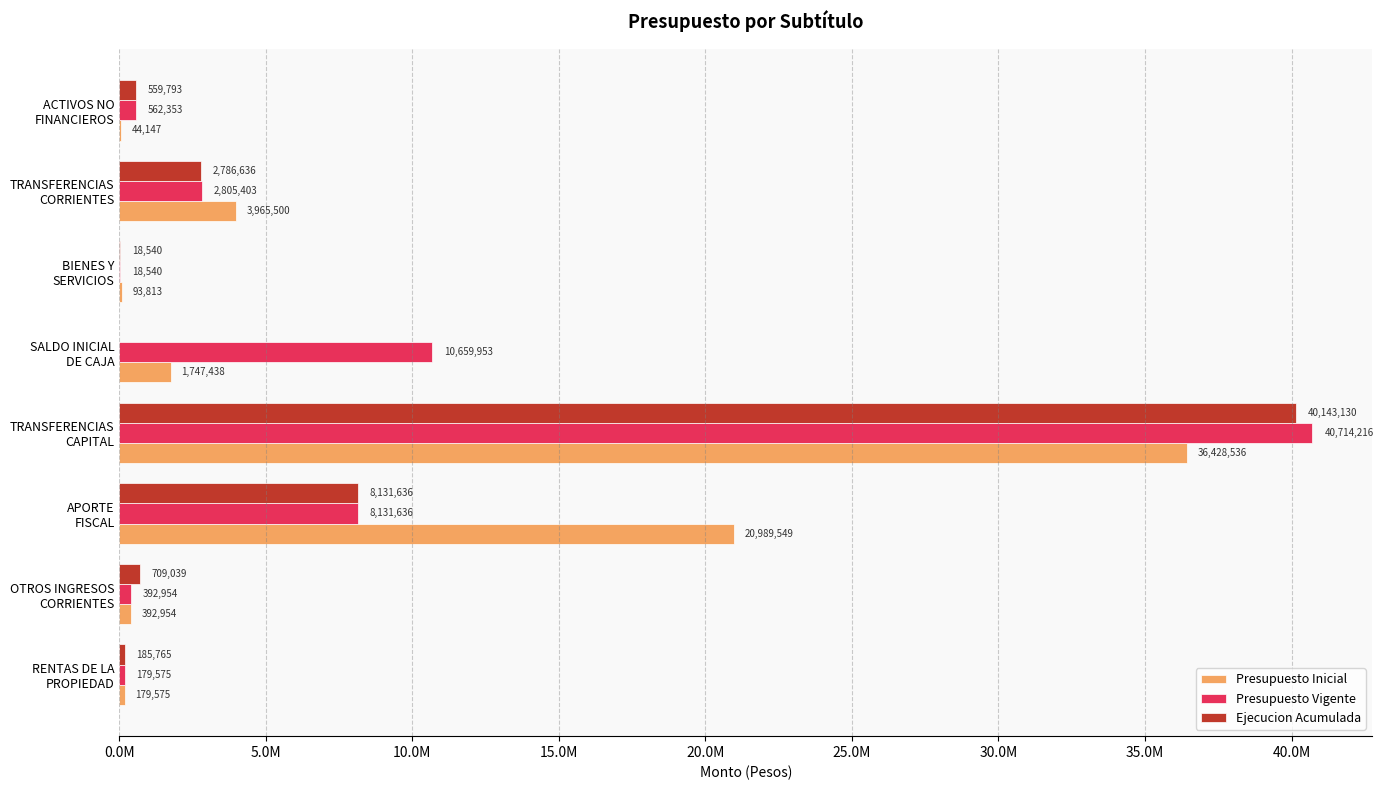

What are all the series names shown in the legend?

Presupuesto Inicial, Presupuesto Vigente, Ejecucion Acumulada